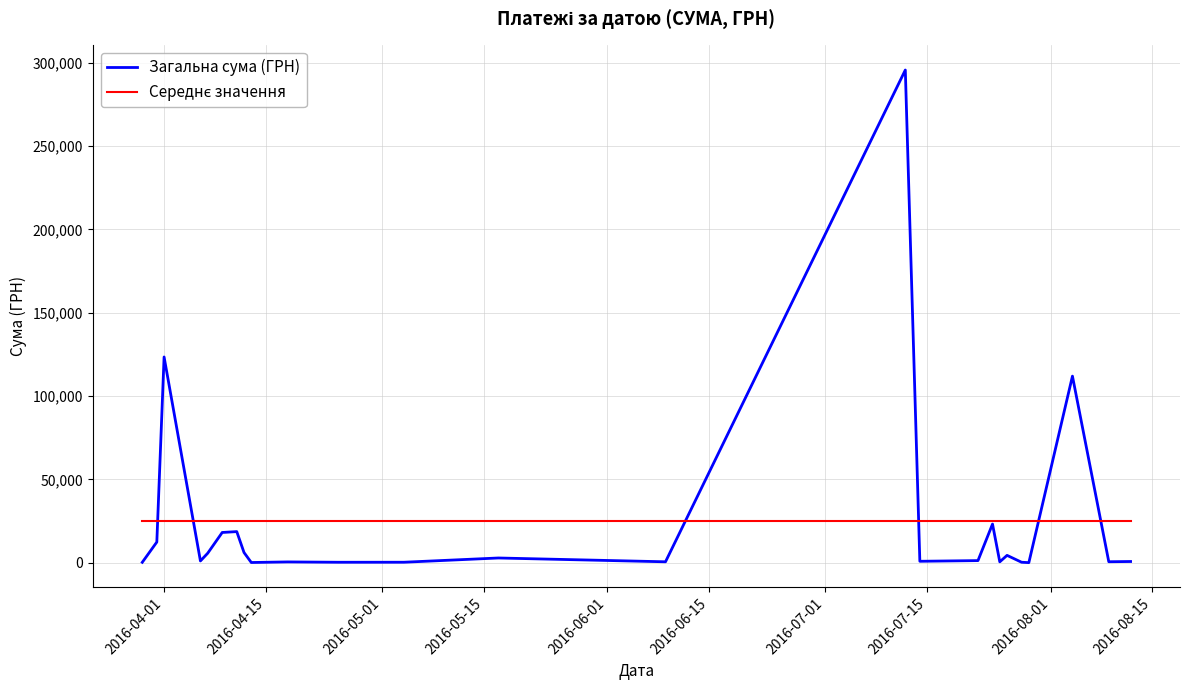

Which series has the largest range (max minus min)?

Загальна сума (ГРН)